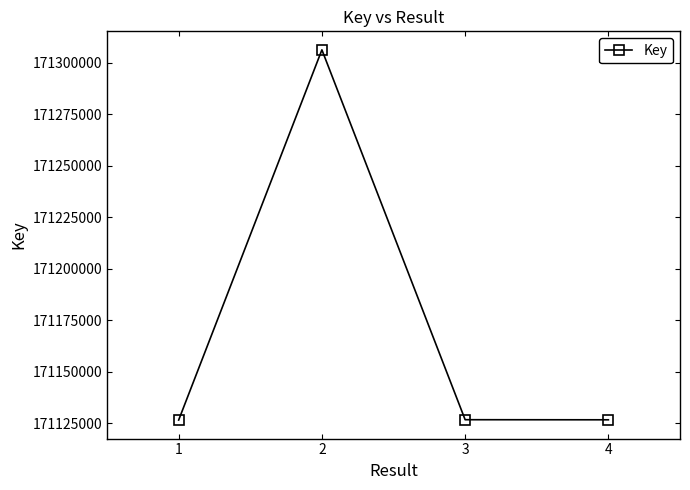

What is the maximum value shown in the chart?

171306261